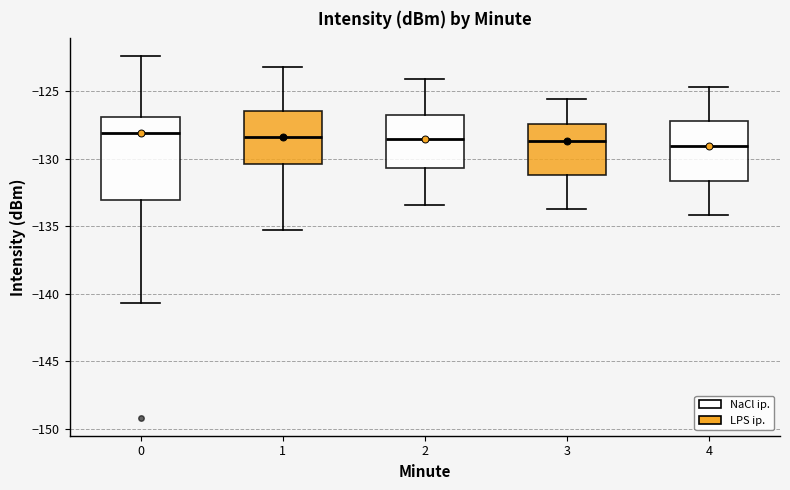

Comparing the boxes themselves (not the whiskers), which one is the tallest?

0